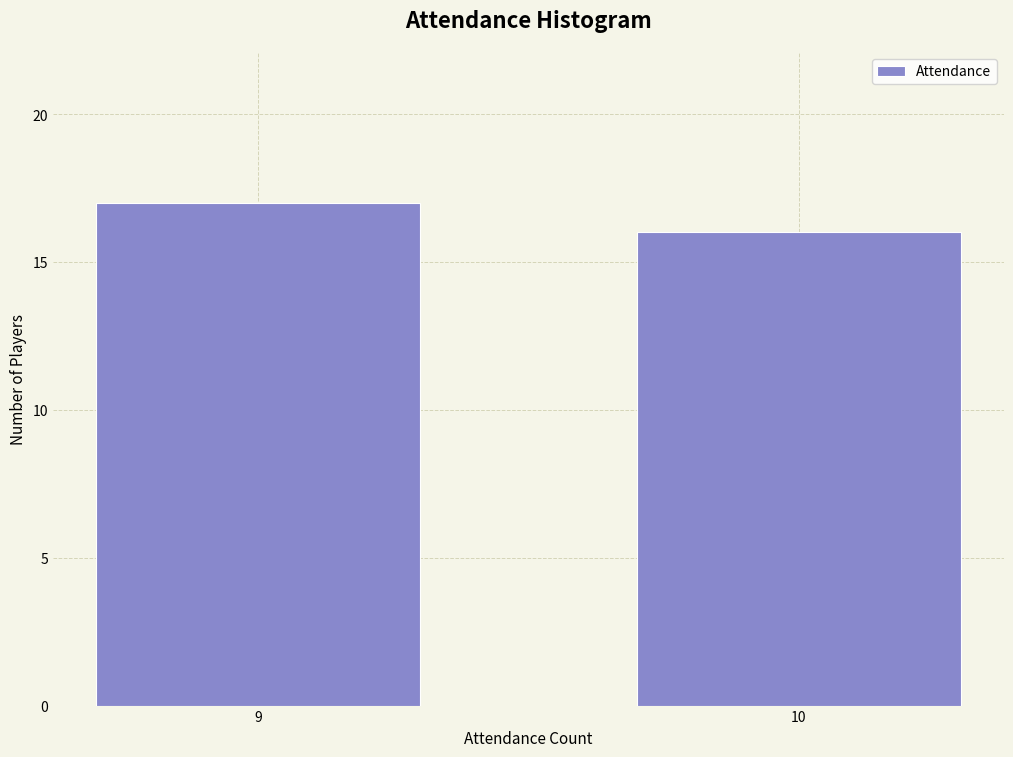

Reading left to right, list all the values displayed in this chart.

17	16